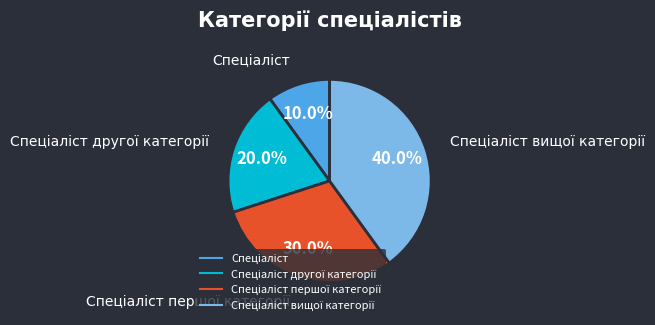

Is there any slice that represents more than half of the pie?

No